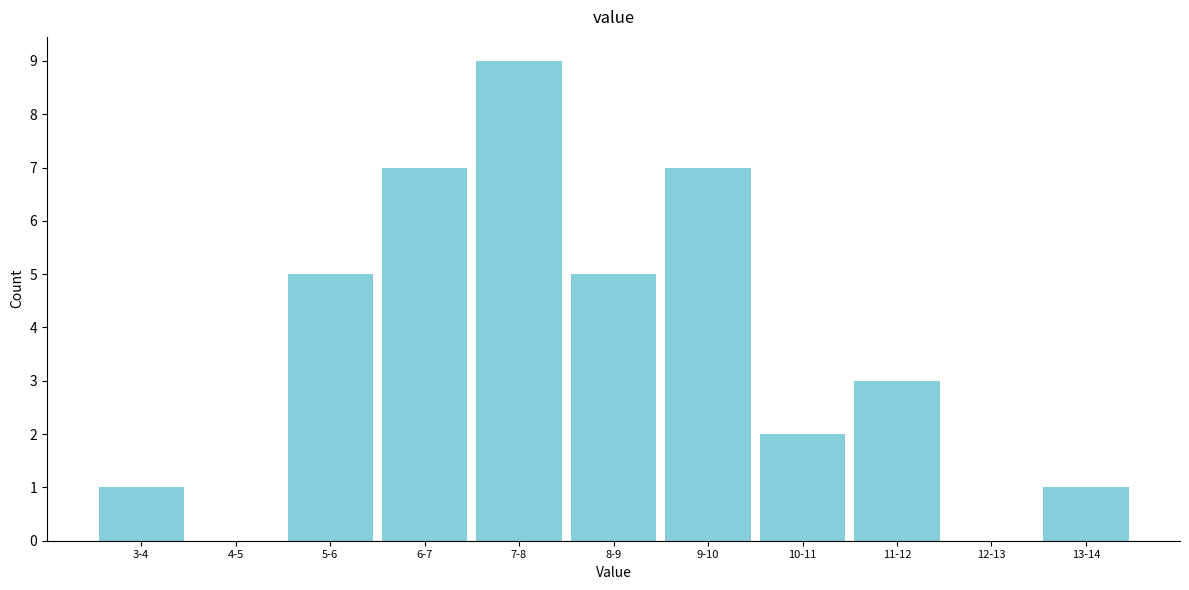

Which has a higher value, 6-7 or 12-13?

6-7